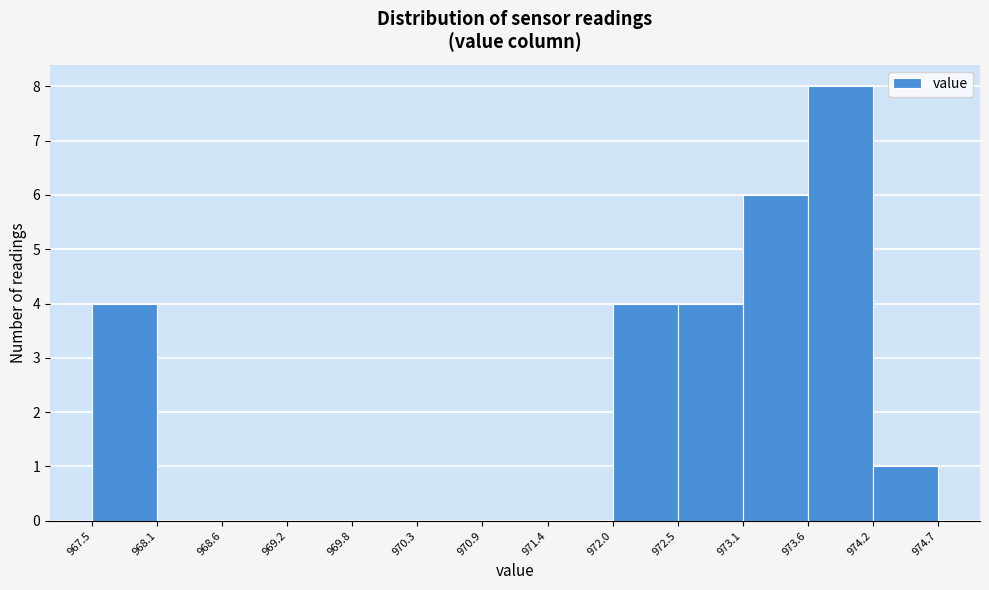

How tall is the bar that spans 972.5 to 973.1 on the x-axis? The values are not printed on the chart, so give them approximately, as read against the axis.

4